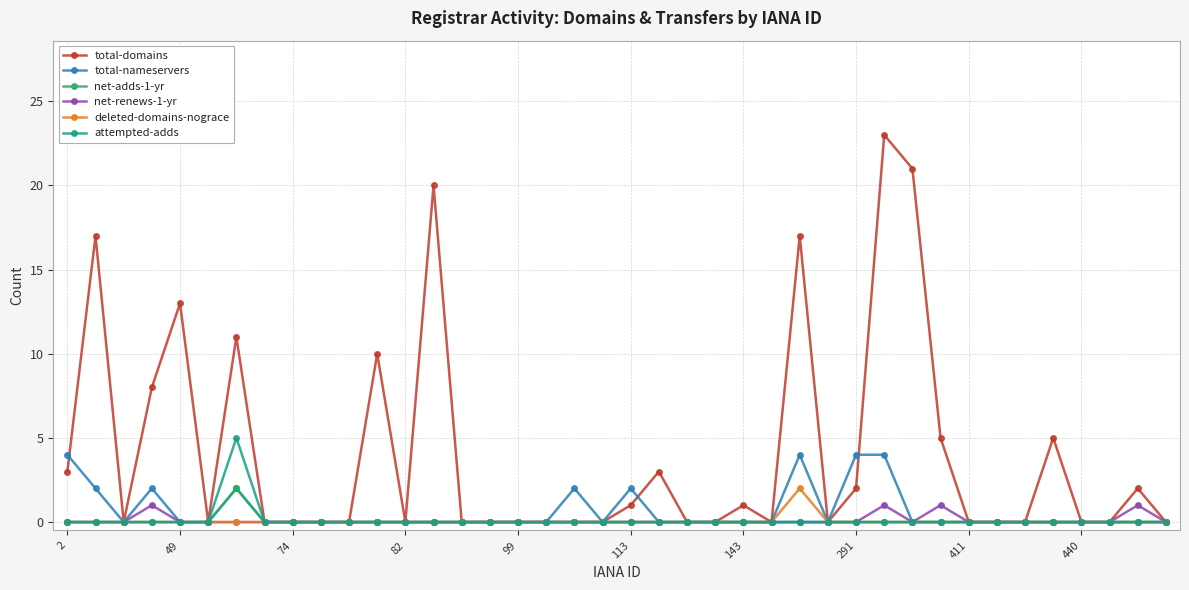

Which series has the largest total across all categories?

total-domains